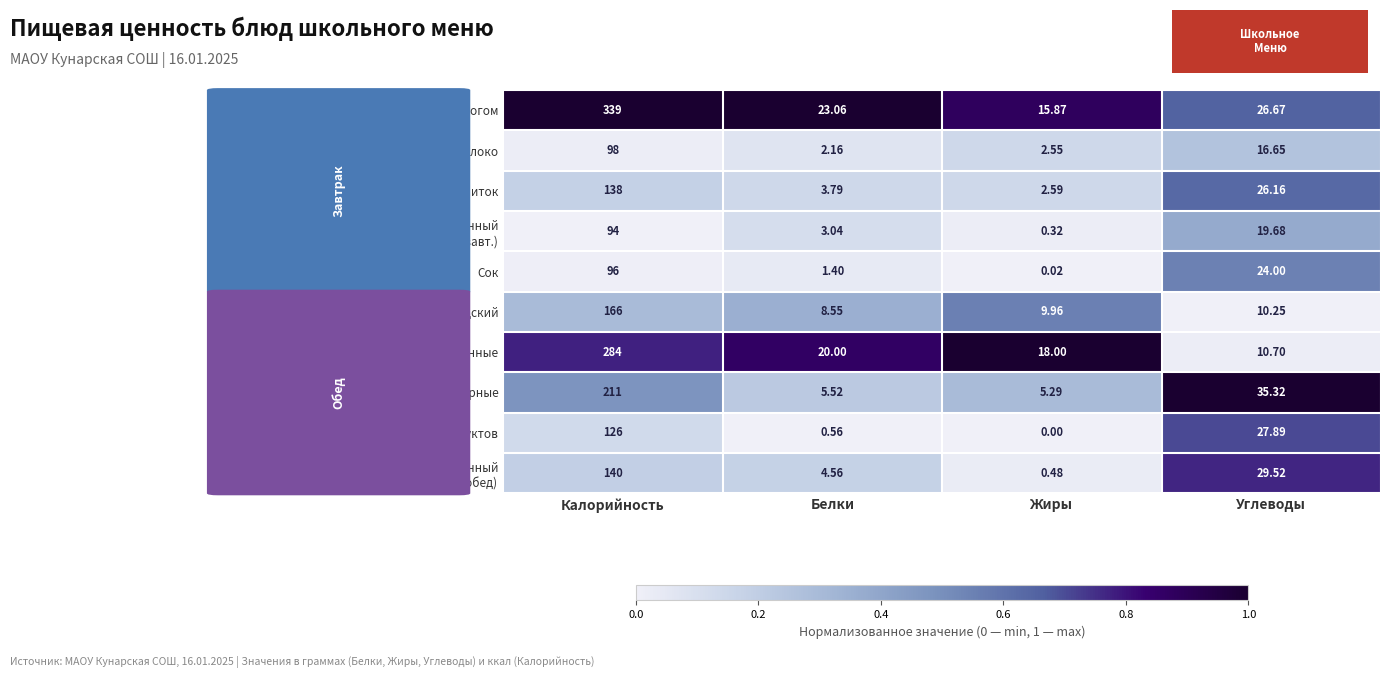

Which series changed the most between Калорийность and Углеводы?

Запеканка рисовая с творогом